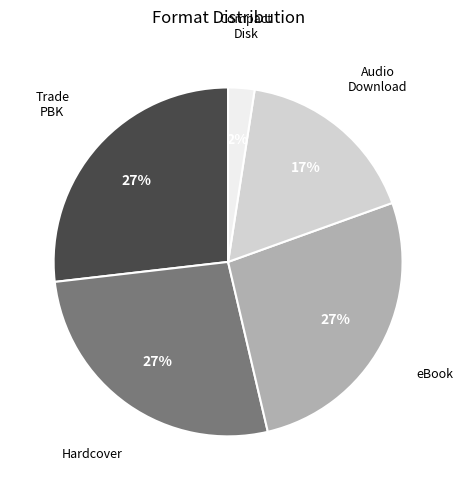

Is there any slice that represents more than half of the pie?

No